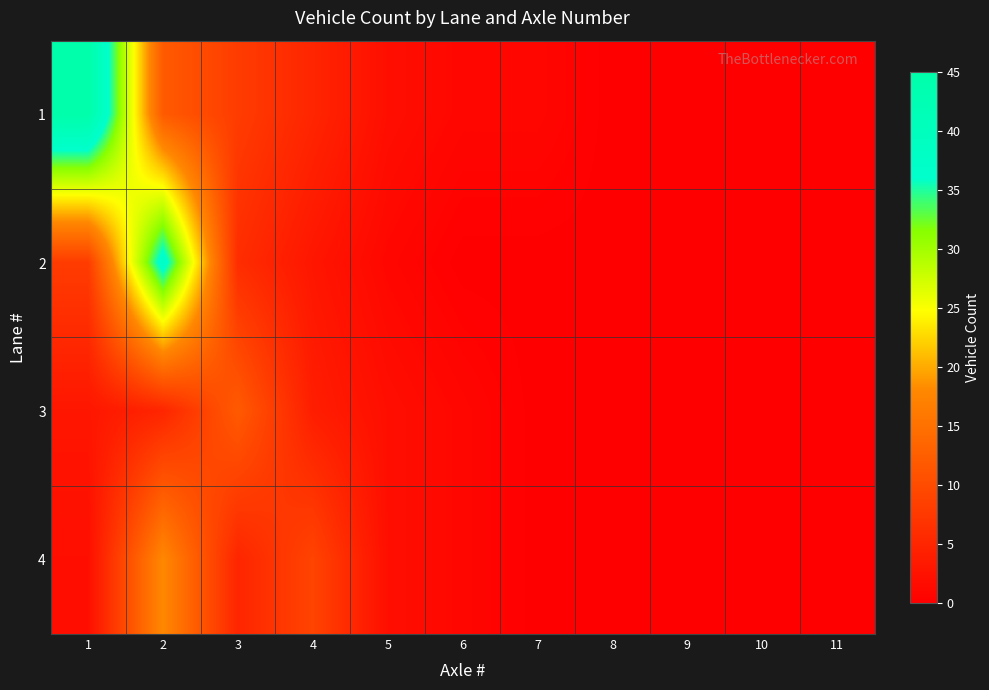

Which series changed the most between 1 and 6?

1